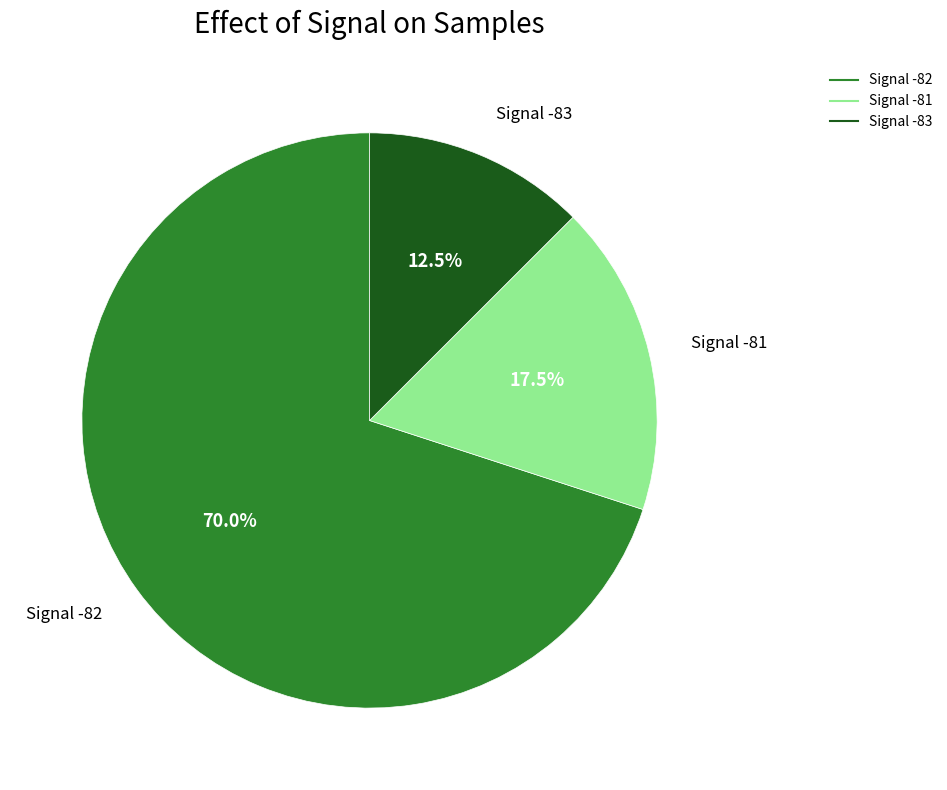

Is there a majority slice in this chart?

Yes